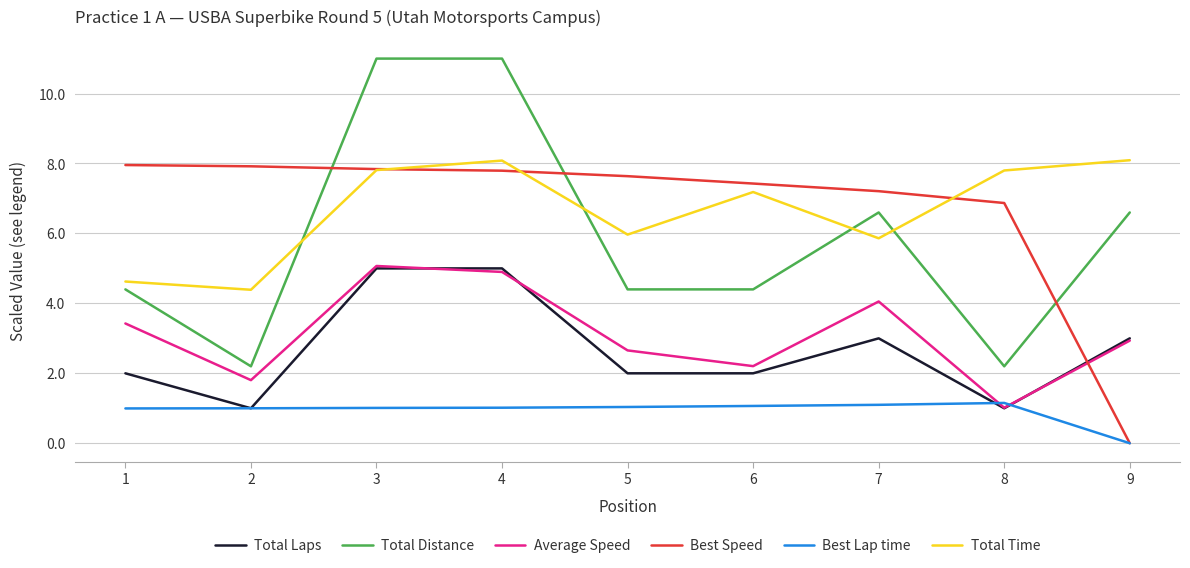

How many values in the Best Speed series are below 7?

2